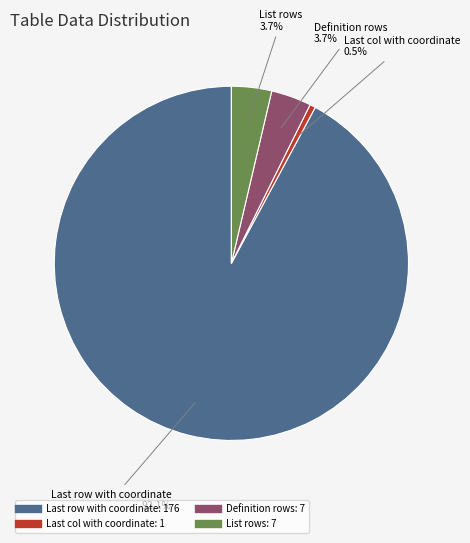

Which category accounts for the majority?

Last row with coordinate